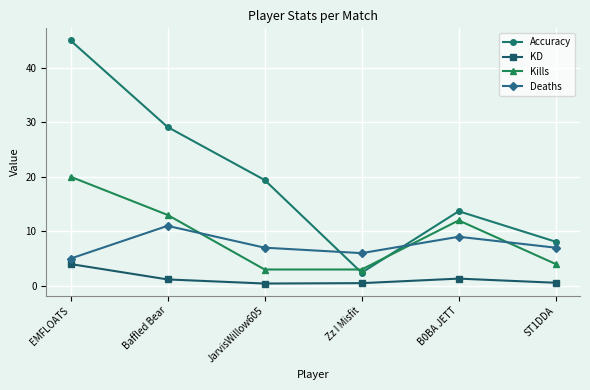

Which series has the widest spread of values?

Accuracy